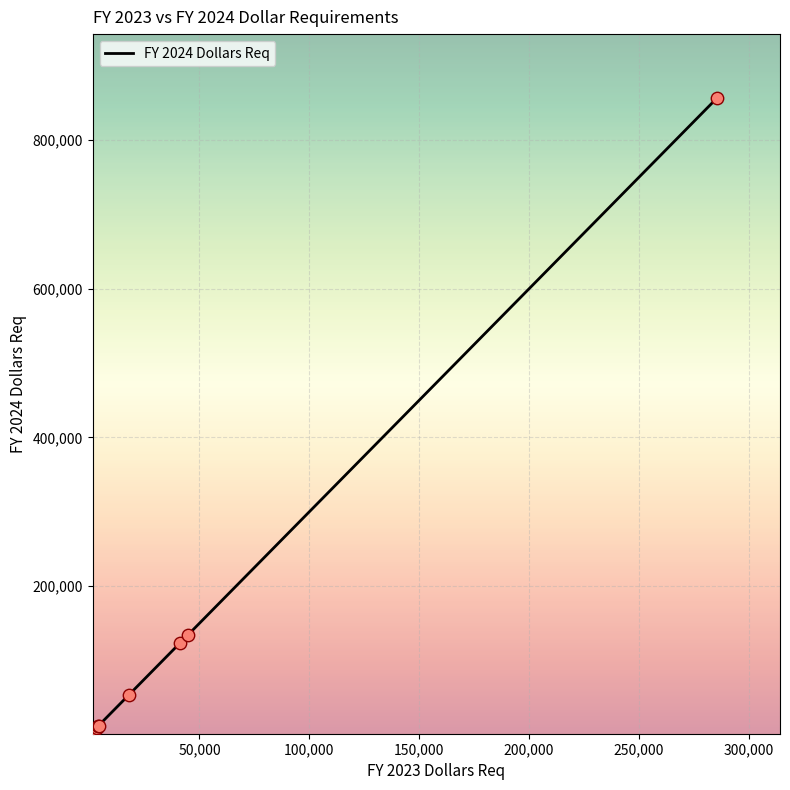

What is the difference between the maximum and minimum values?

855058